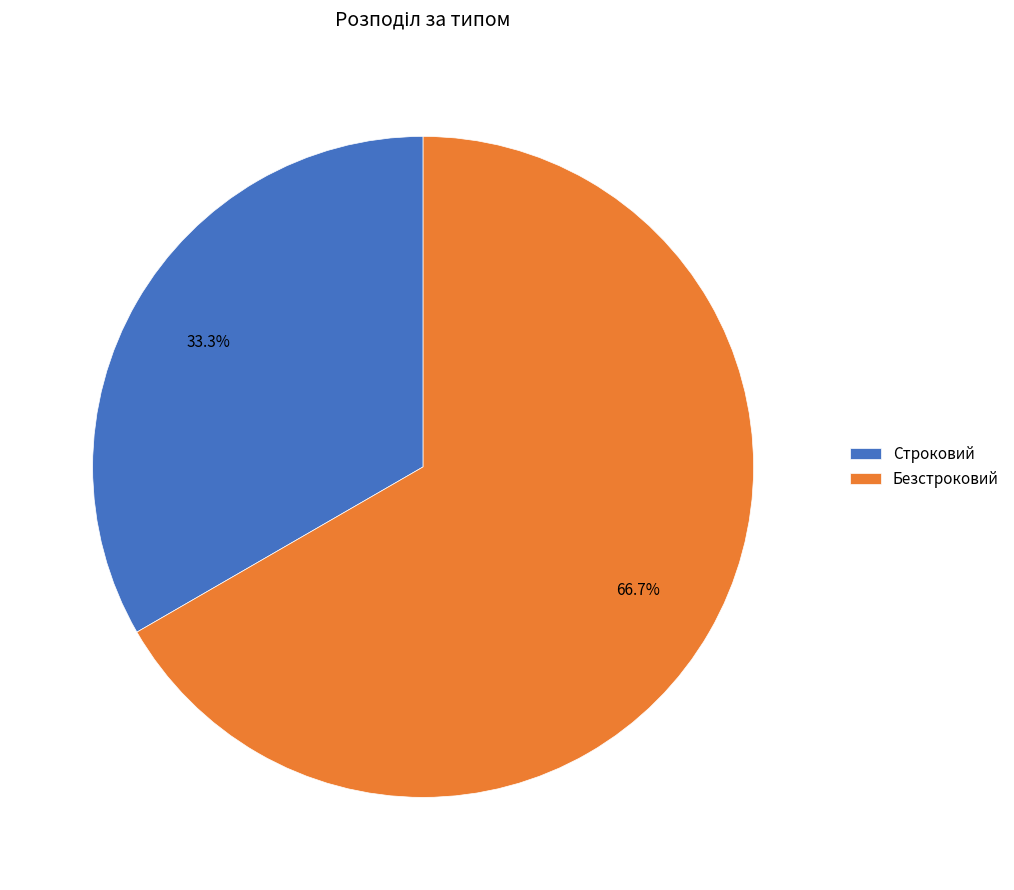

The Безстроковий slice represents 67% of the pie. True or false?

True